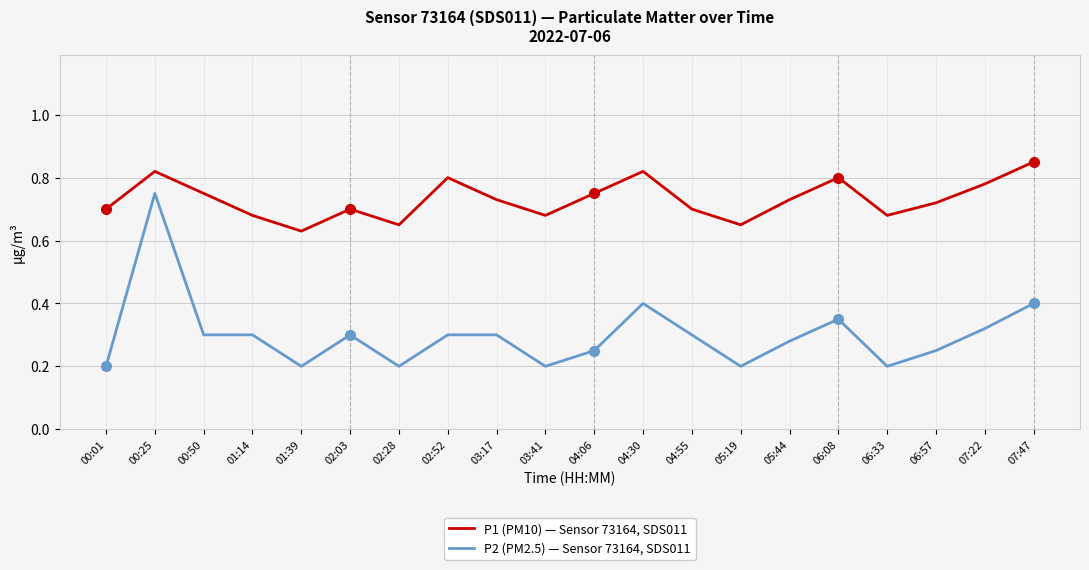

Rank the series by their maximum value, from lowest to highest.

P2 (PM2.5) — Sensor 73164, SDS011, P1 (PM10) — Sensor 73164, SDS011